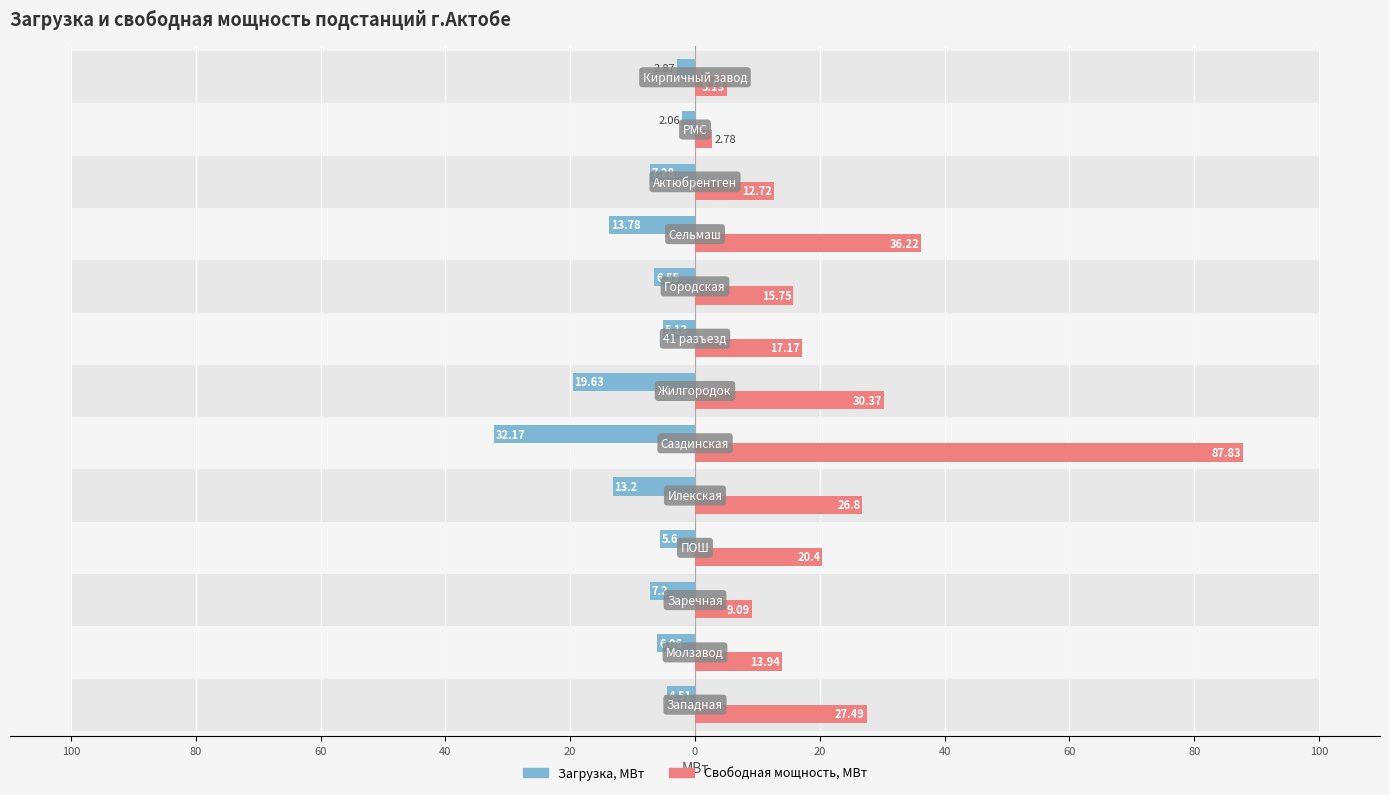

Is the value of Свободная мощность, МВт at 0 greater than the value of Загрузка, МВт at 0?

Yes